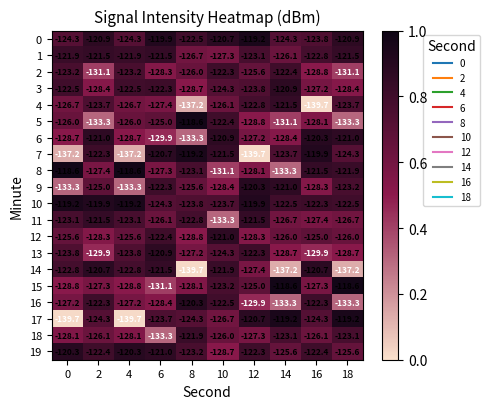

Rank the series at 0 from lowest to highest value.

17, 7, 9, 15, 6, 18, 16, 4, 5, 12, 0, 13, 2, 11, 14, 3, 1, 19, 10, 8